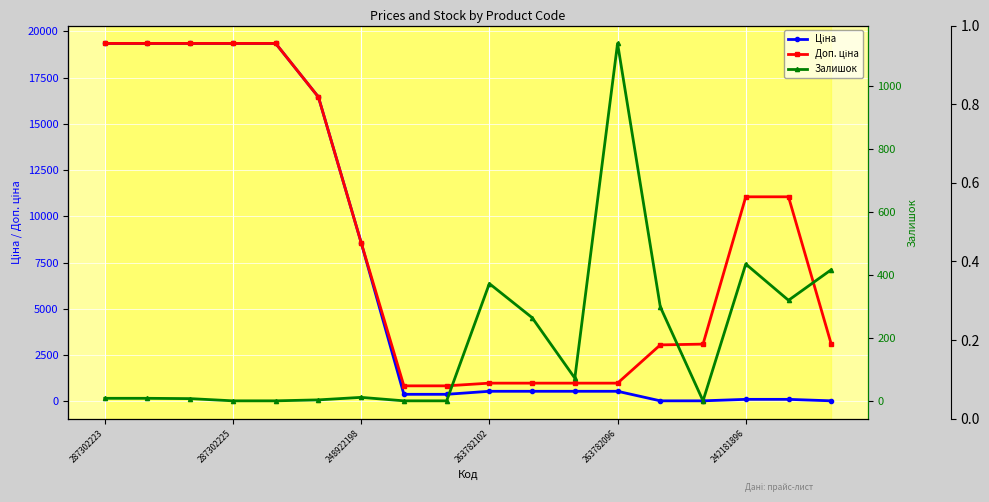

What is the label of the 11th point from the left?

10